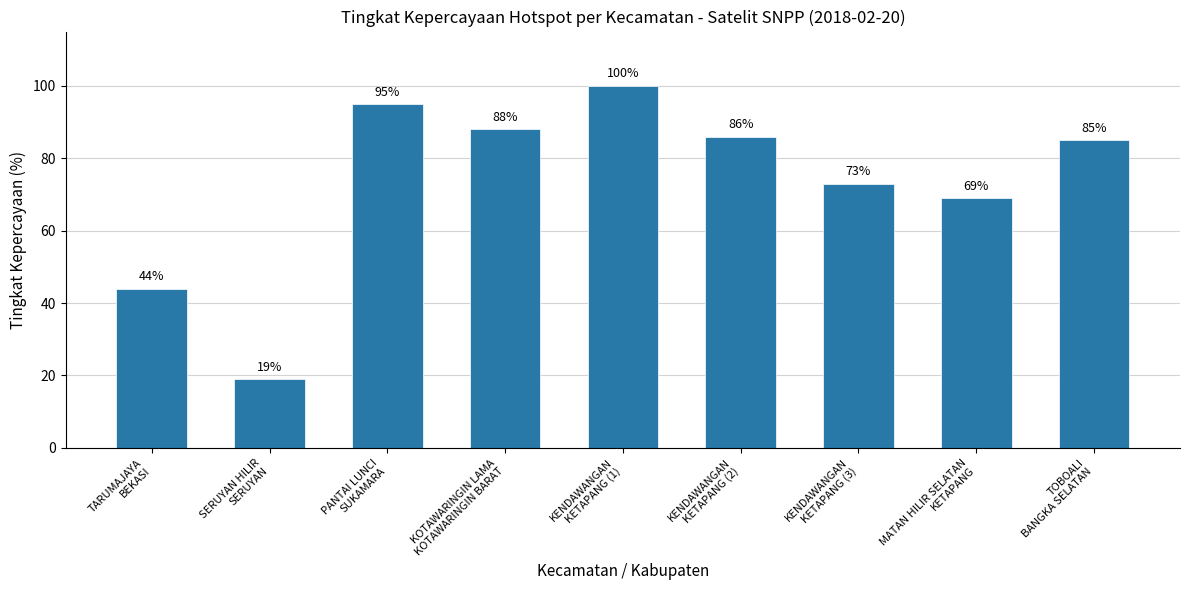

What is the difference between the maximum and minimum values?

81